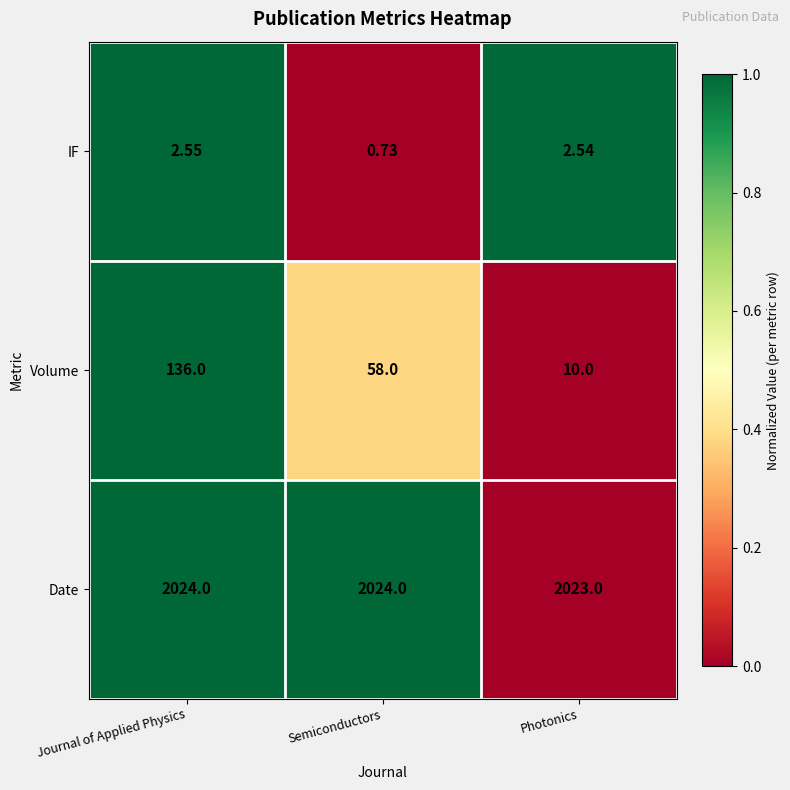

Which series has the largest total across all categories?

Date